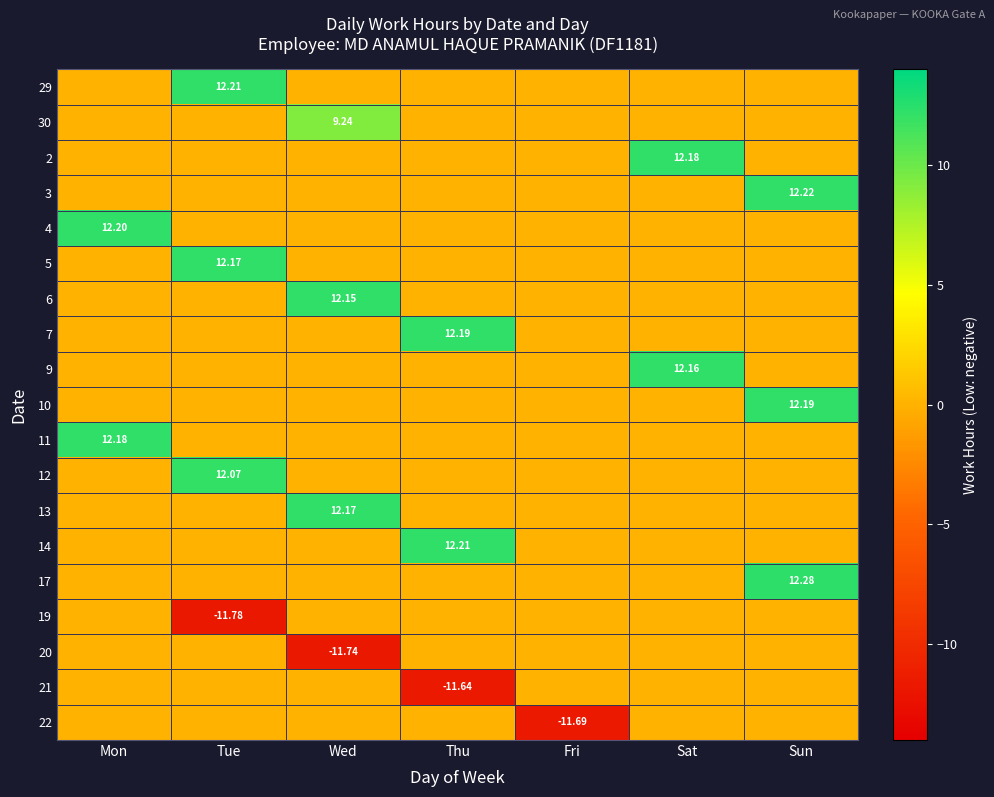

The 20 series shows -7.9 at Sat. True or false?

False